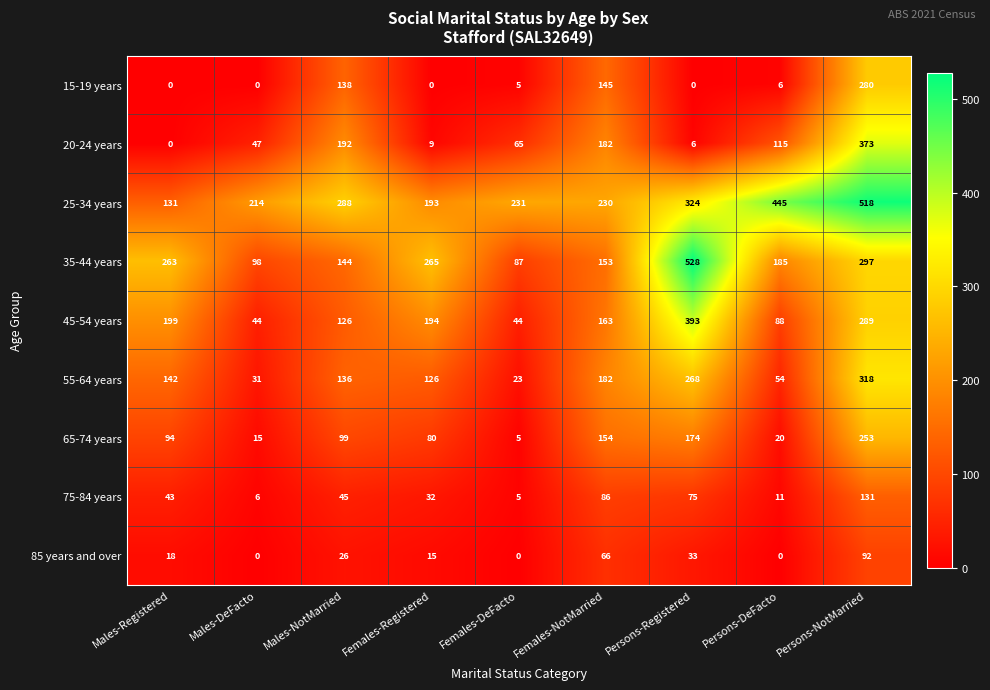

Is it true that 85 years and over equals 15 at Females-Registered?

True